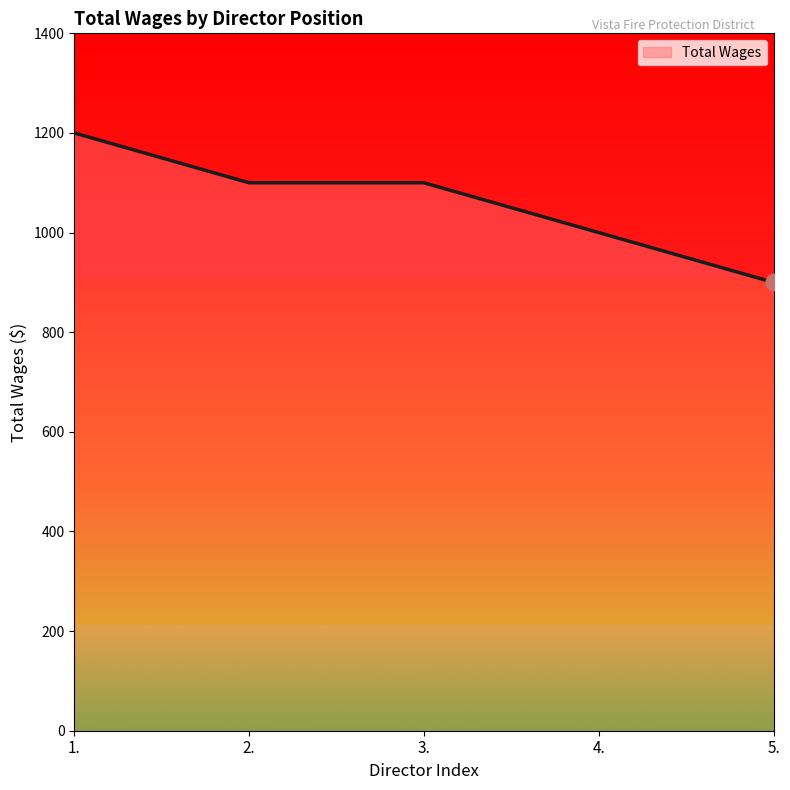

What is the difference between the second highest and second lowest values?

100